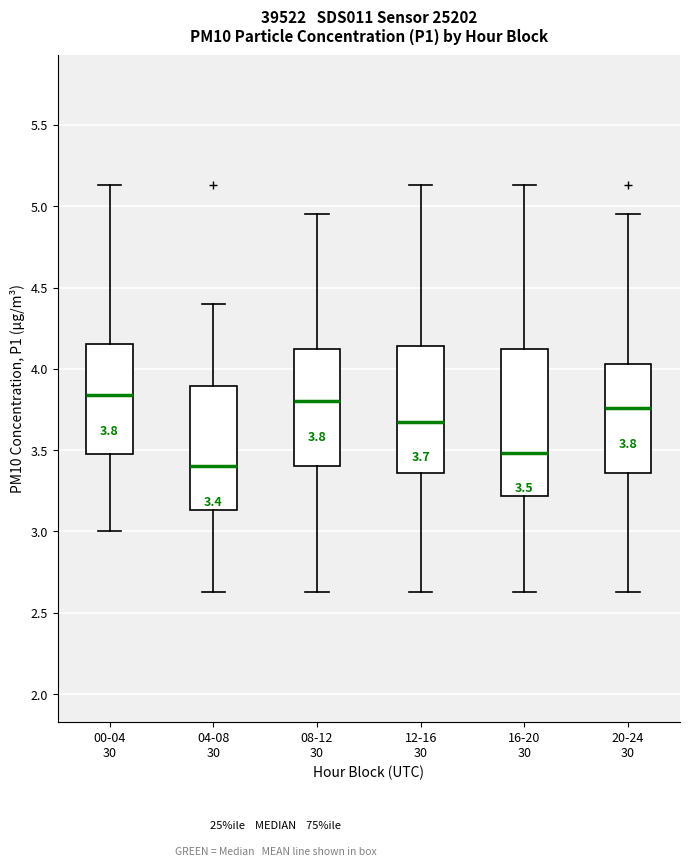

Which box is the tallest, from its lower edge to its upper edge?

16-20 30